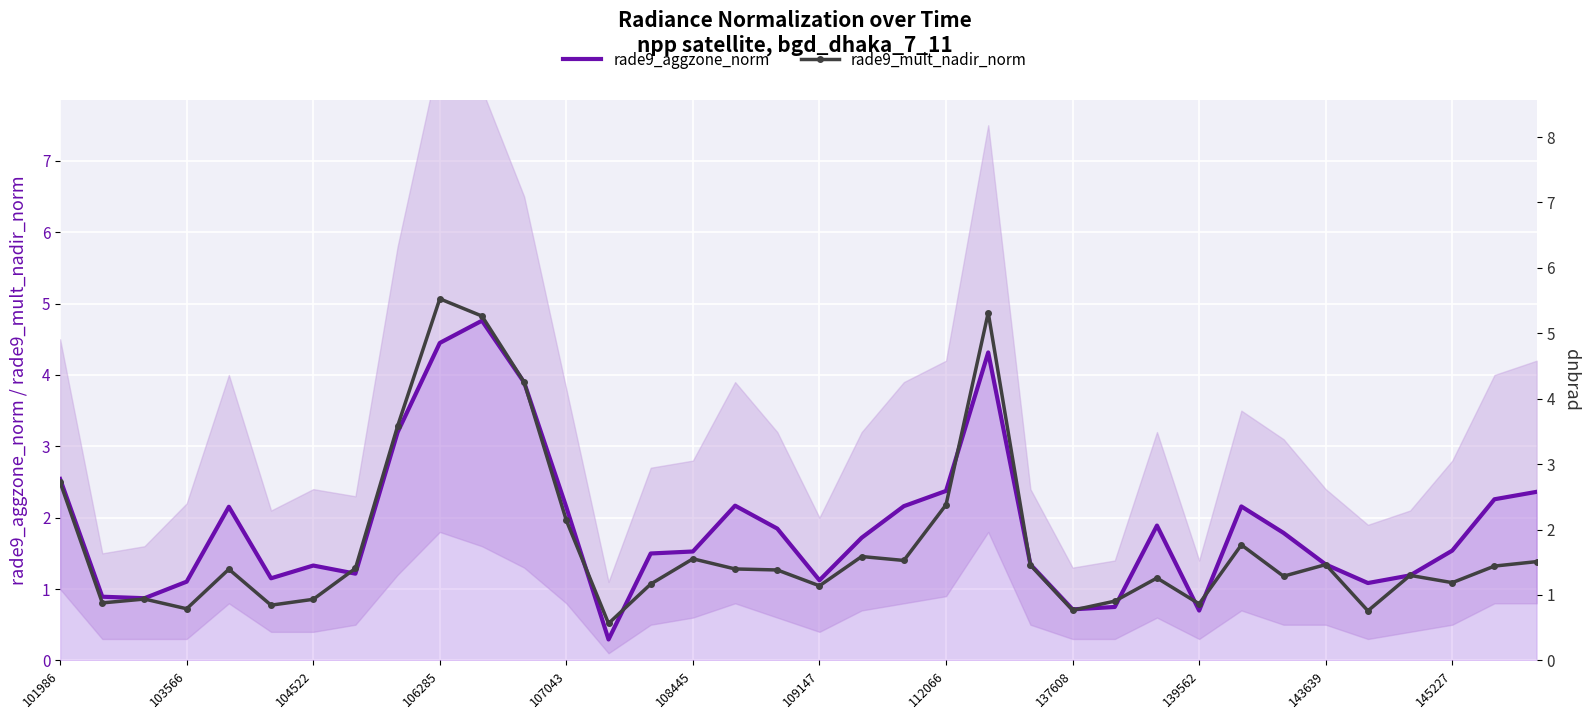

What is the smallest value displayed?

0.3